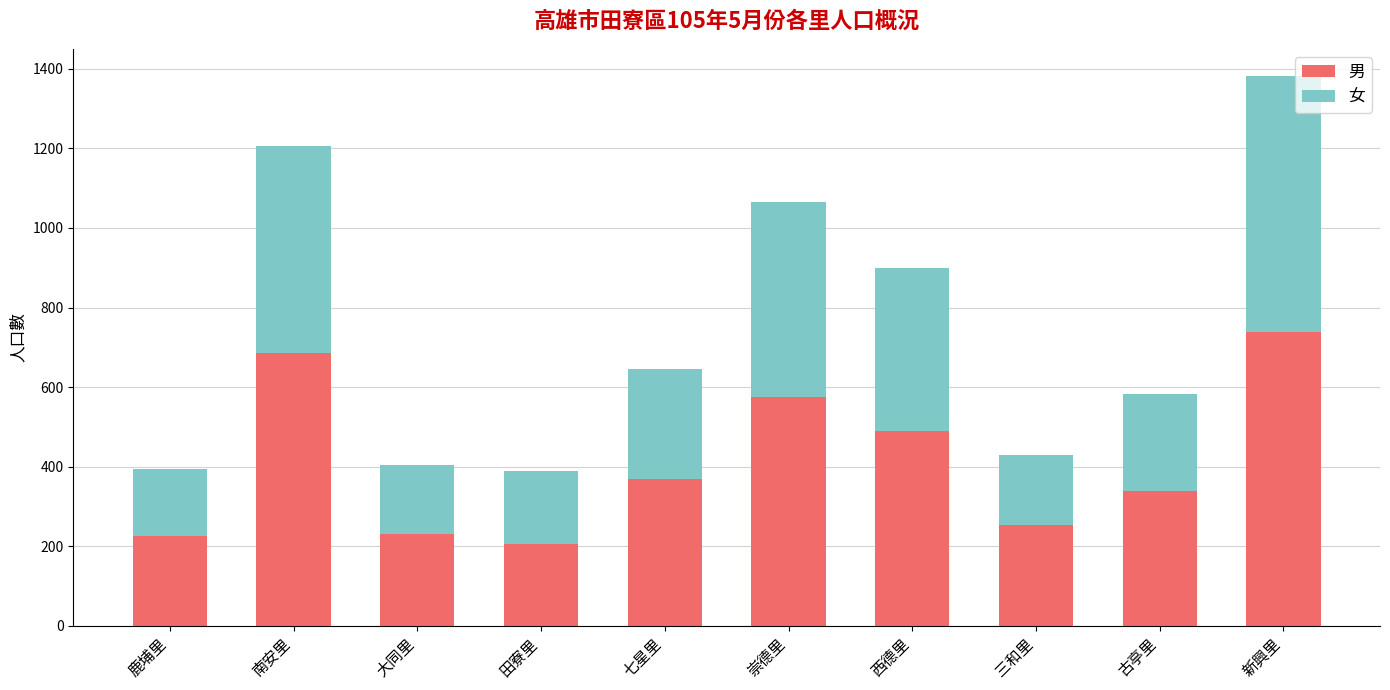

Does the chart contain any negative values?

No